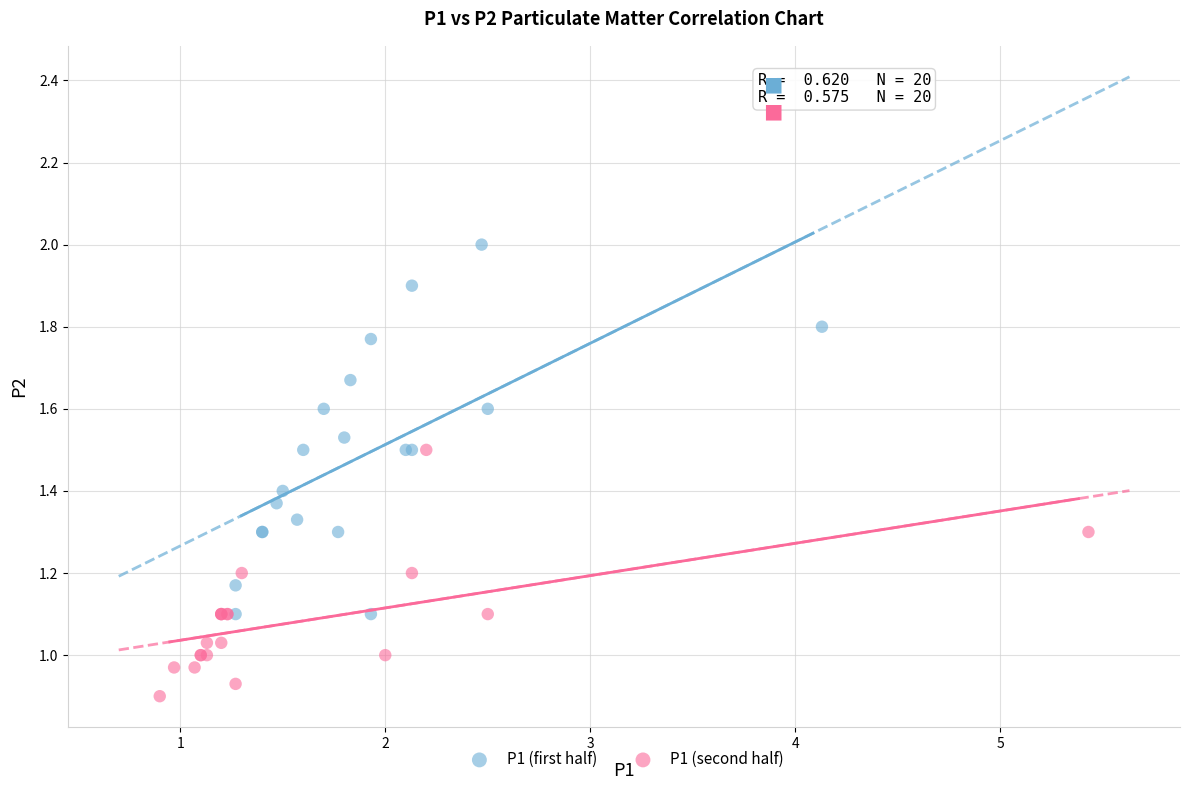

Which series reaches the maximum Y coordinate?

P1 (first half)